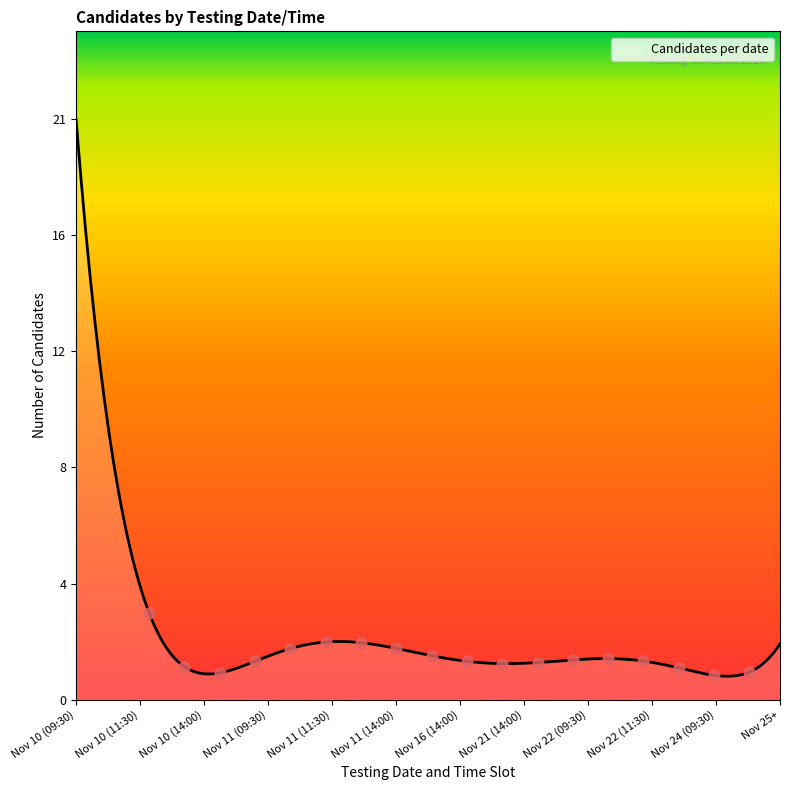

Does the chart have visible grid lines?

No